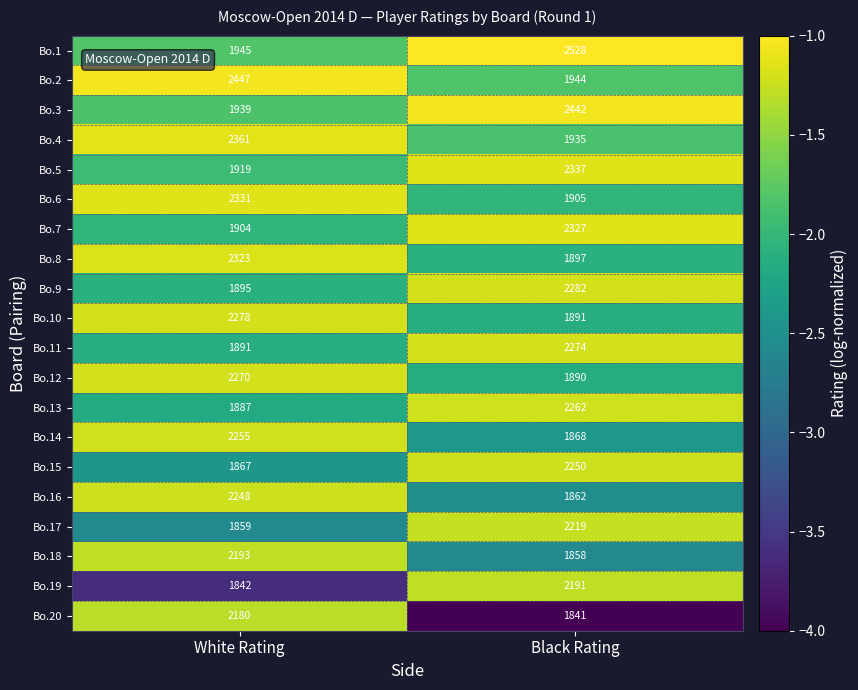

Is it true that Bo.14 equals 1868 at Black Rating?

True